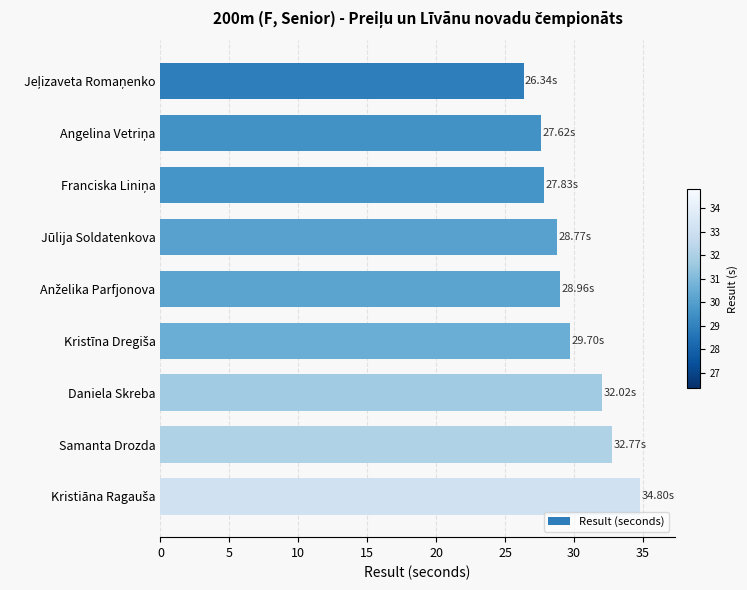

What is the difference between the maximum and minimum values?

8.5